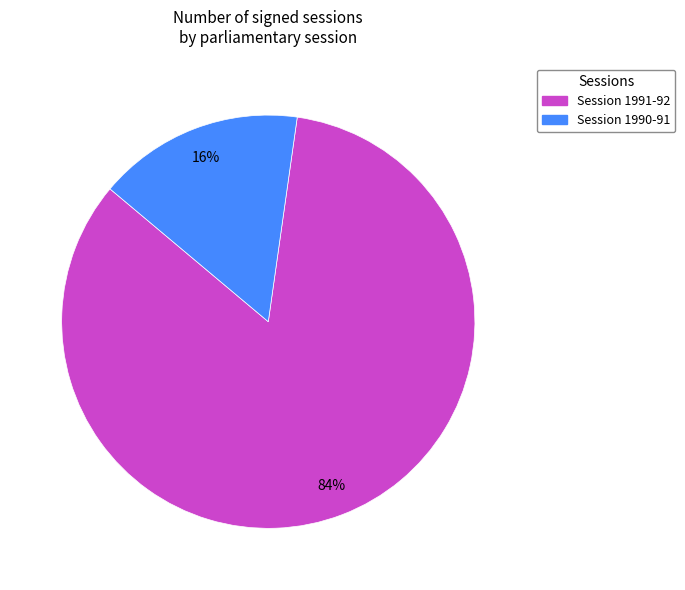

Is there any slice that represents more than half of the pie?

Yes